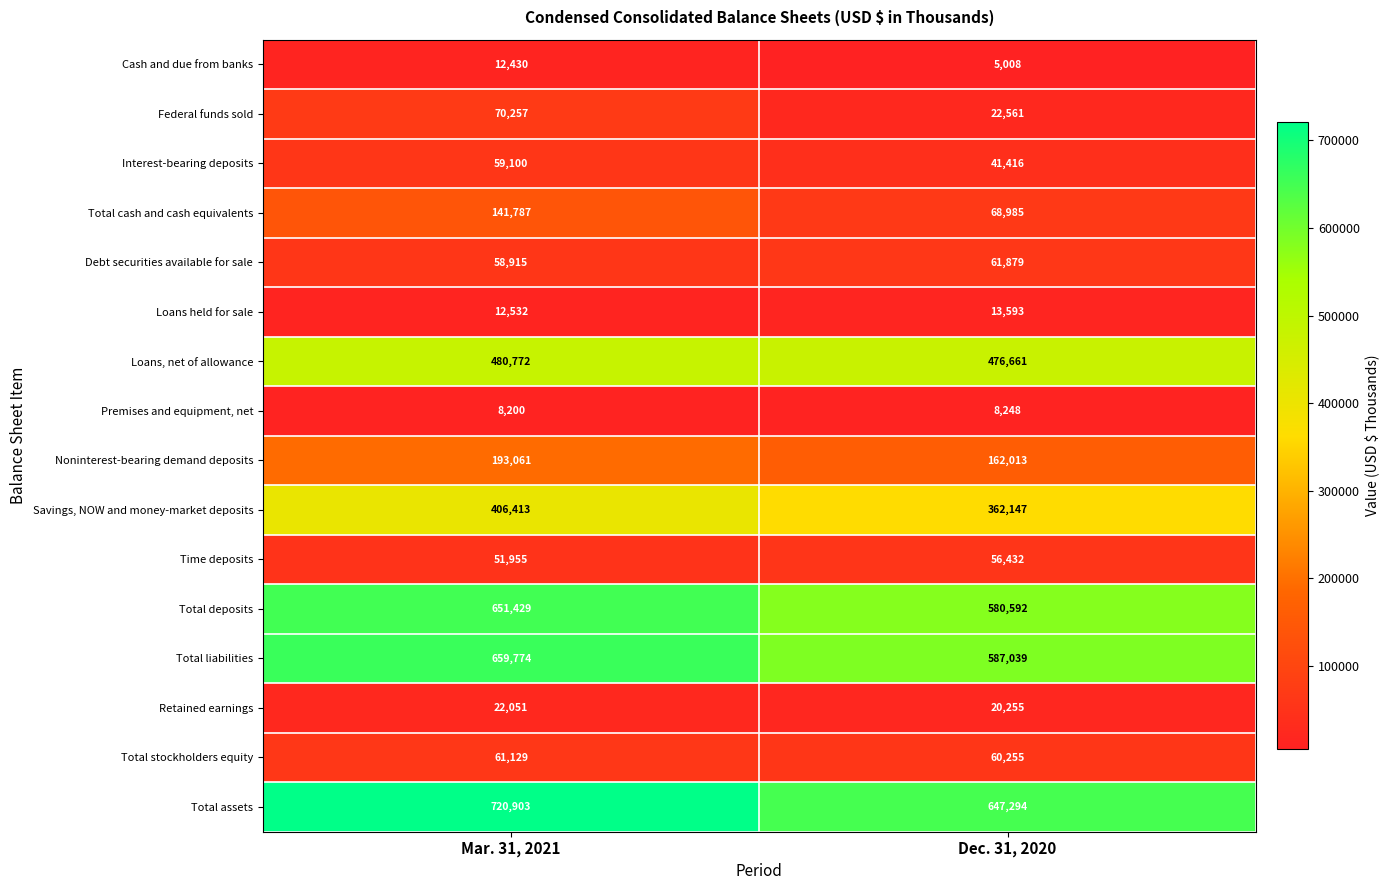

Between Mar. 31, 2021 and Dec. 31, 2020, which series saw the biggest shift?

Total assets